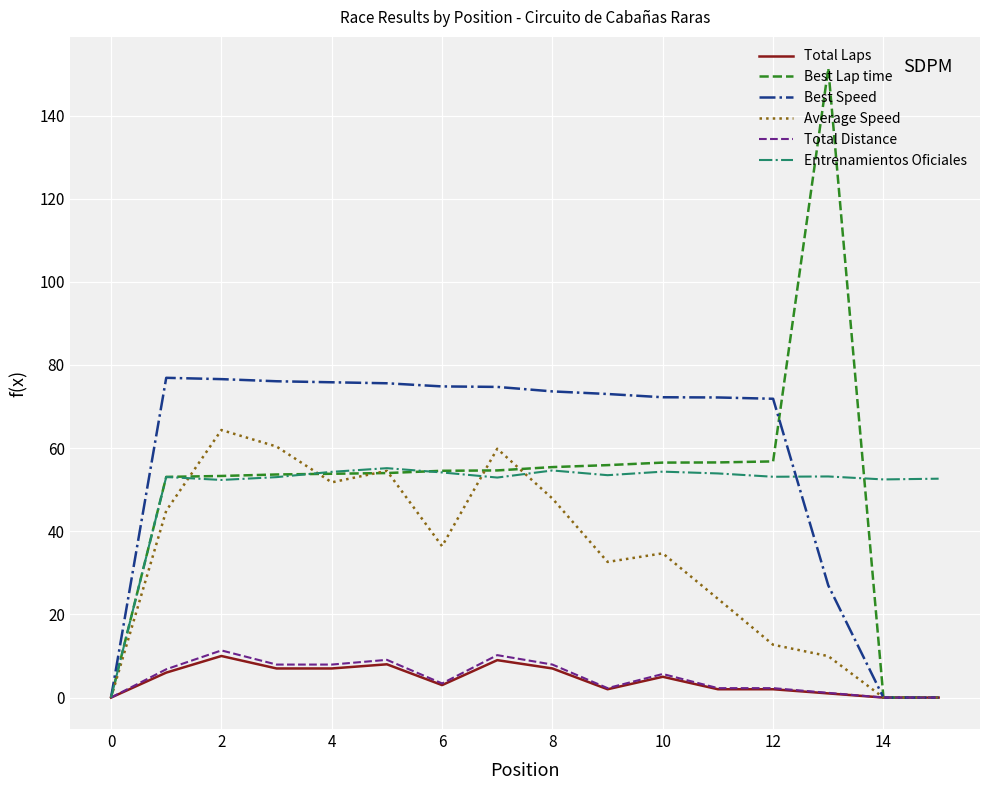

Which series ends up on top after the final intersection of Entrenamientos Oficiales and Average Speed?

Entrenamientos Oficiales